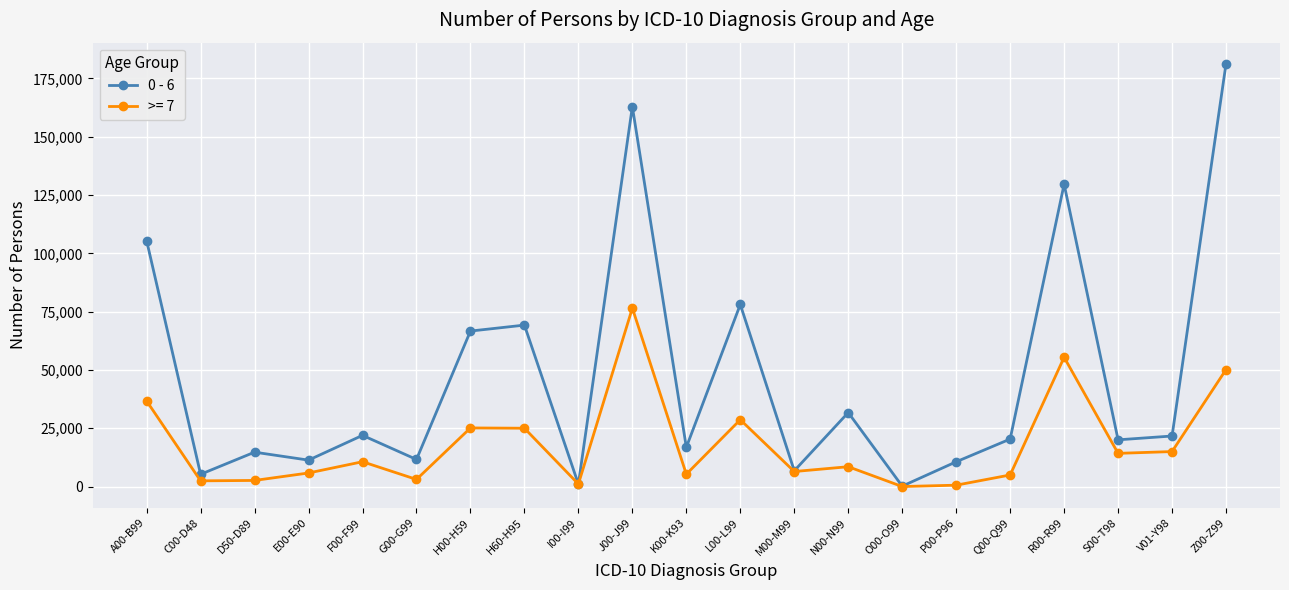

Which series has the widest spread of values?

0 - 6